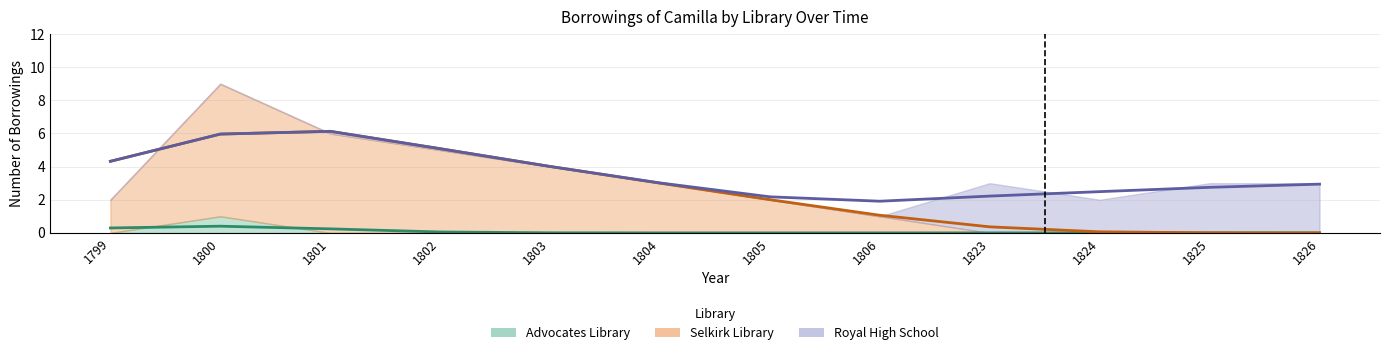

Which series has the largest total across all categories?

Selkirk Library